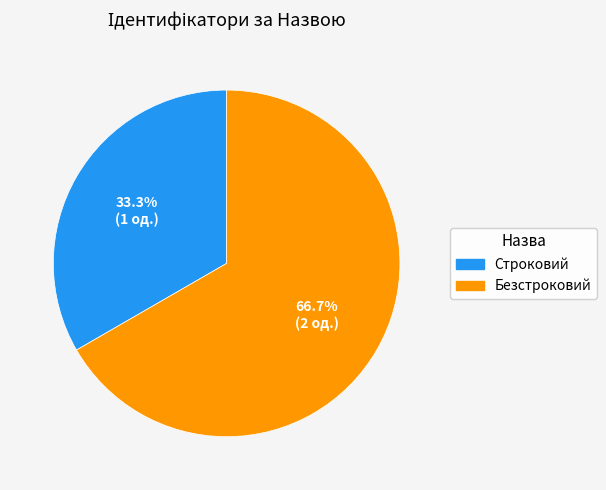

Which has a higher value, Строковий or Безстроковий?

Безстроковий